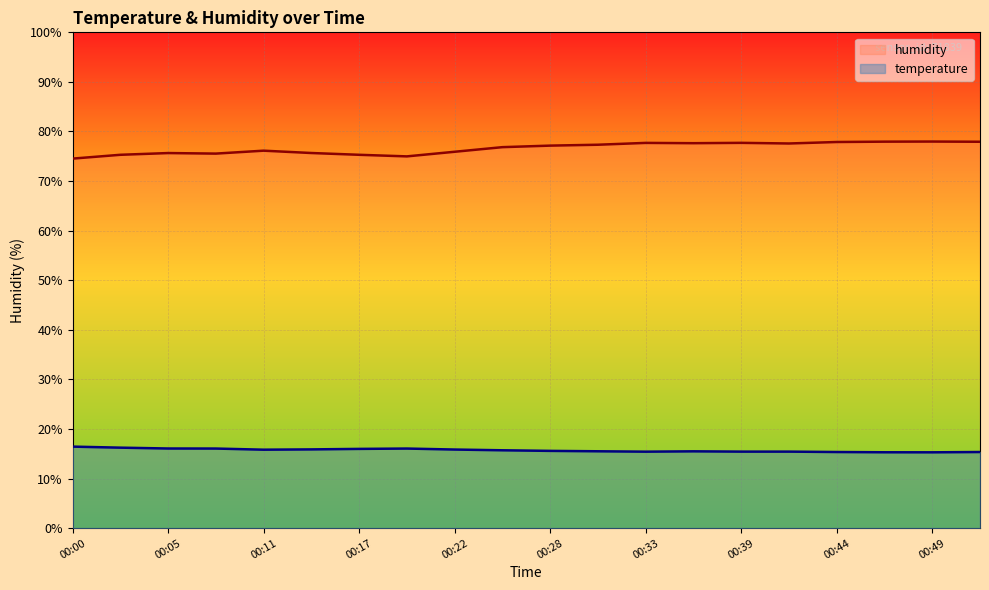

At which category does humidity reach its first local peak?

00:05